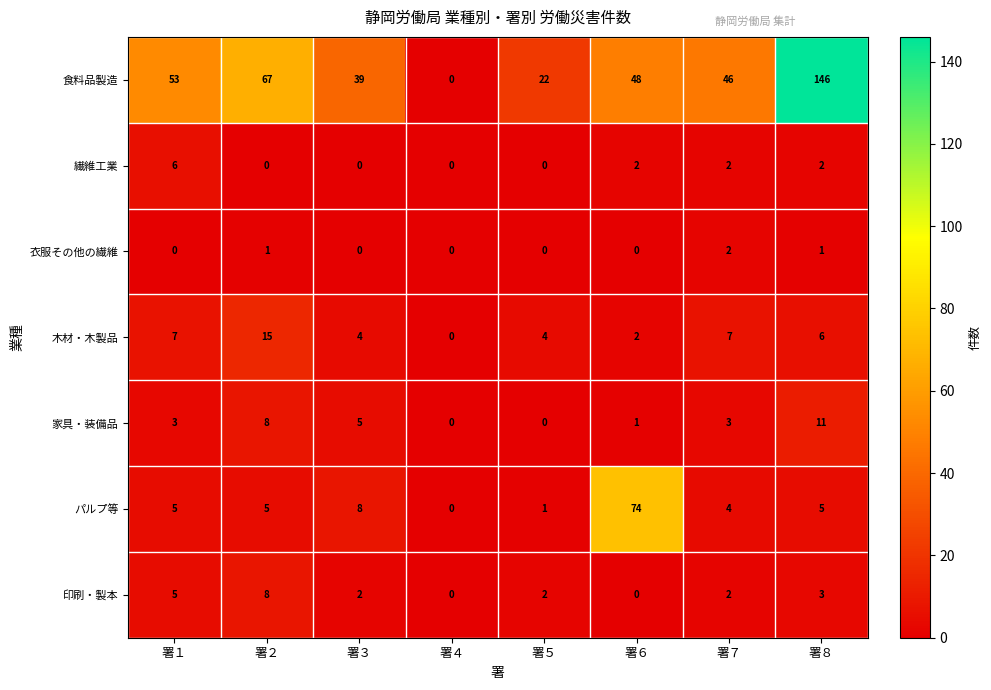

What is the difference between the パルプ等 values at 署５ and 署８?

4